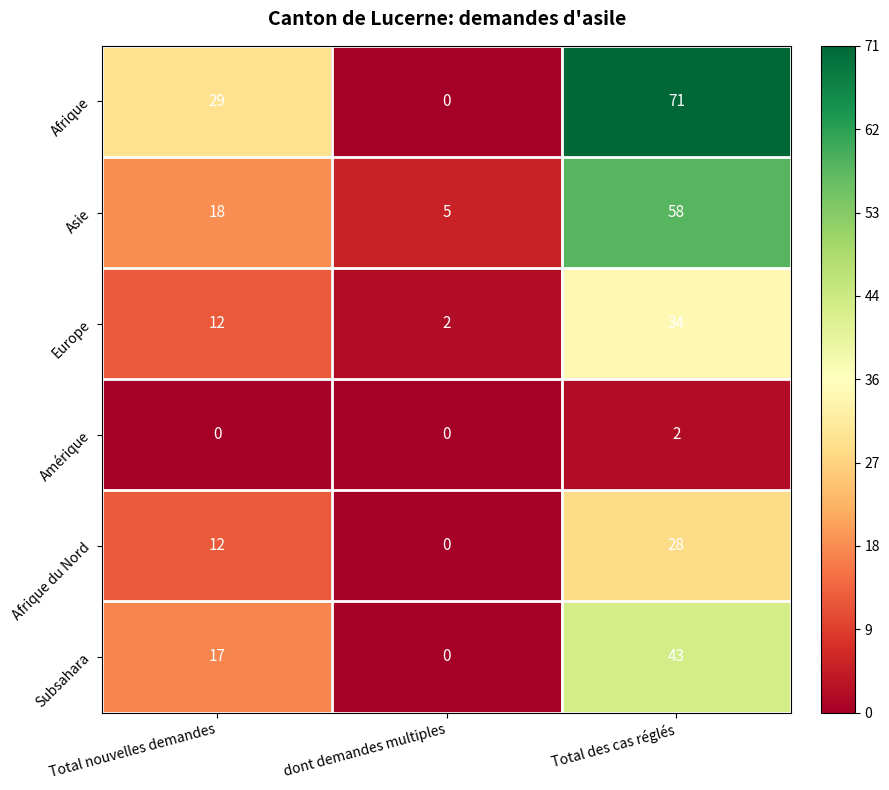

Between Total nouvelles demandes and dont demandes multiples, which series saw the biggest shift?

Afrique